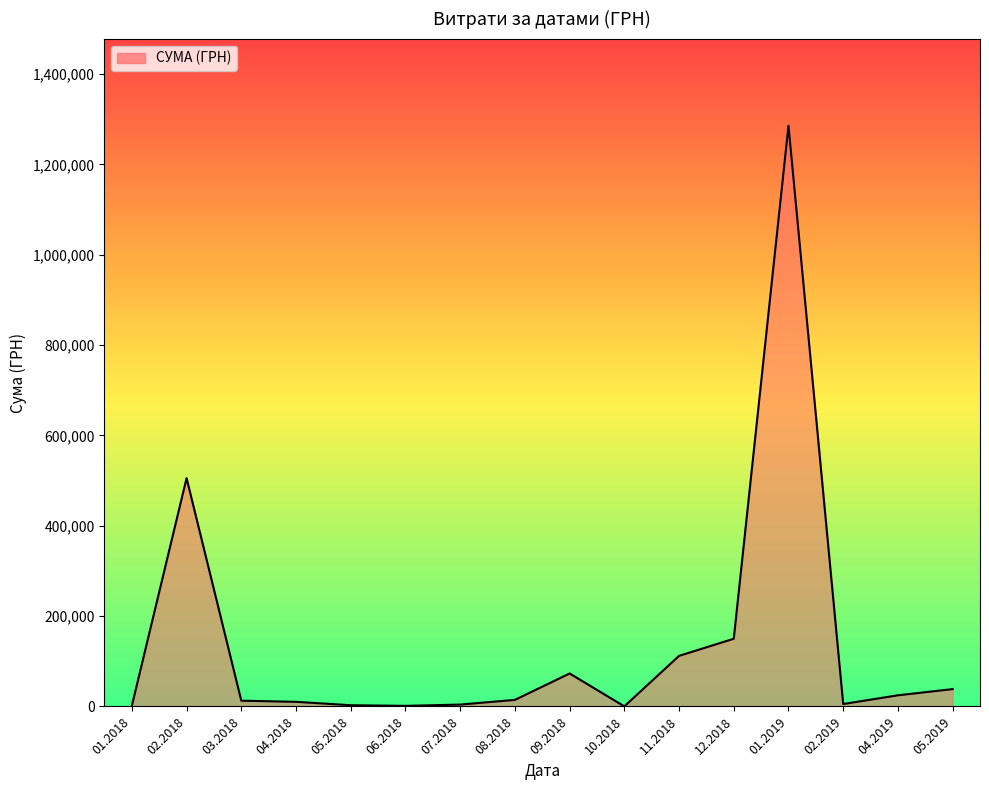

What position from the left is 10.2018?

10